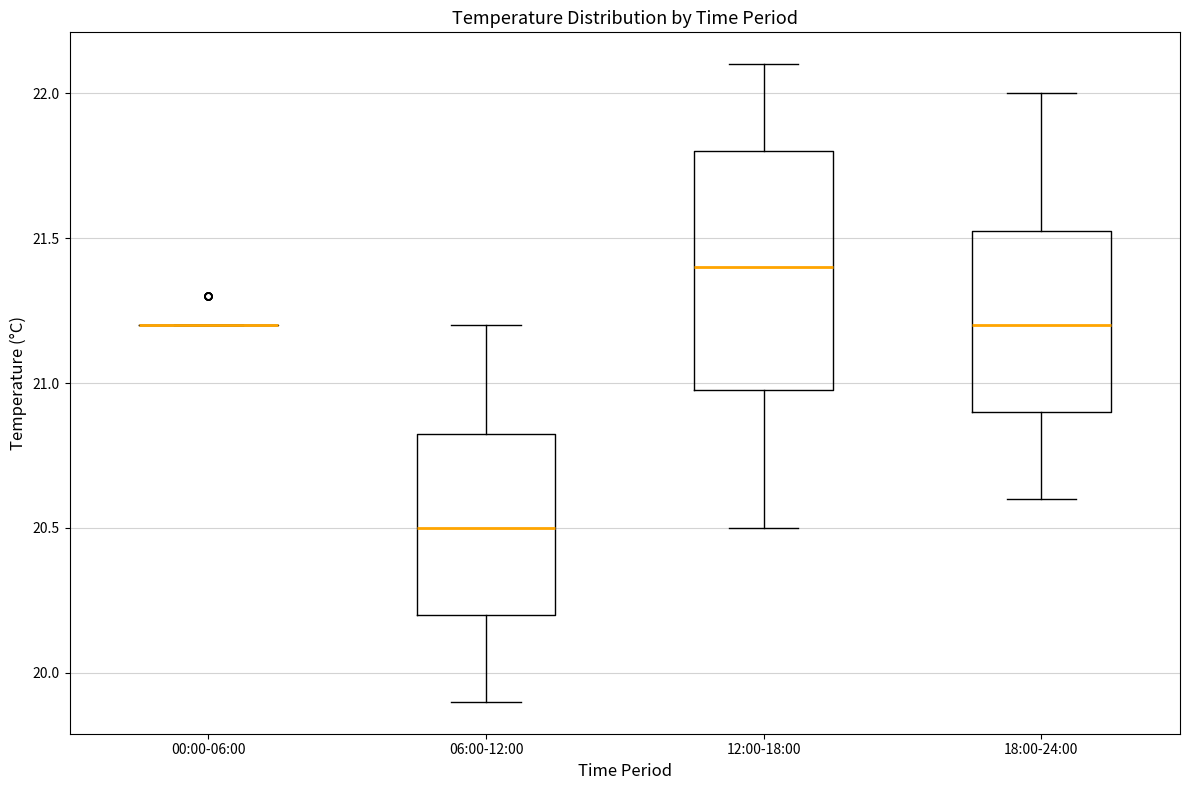

Which box is the tallest, from its lower edge to its upper edge?

12:00-18:00